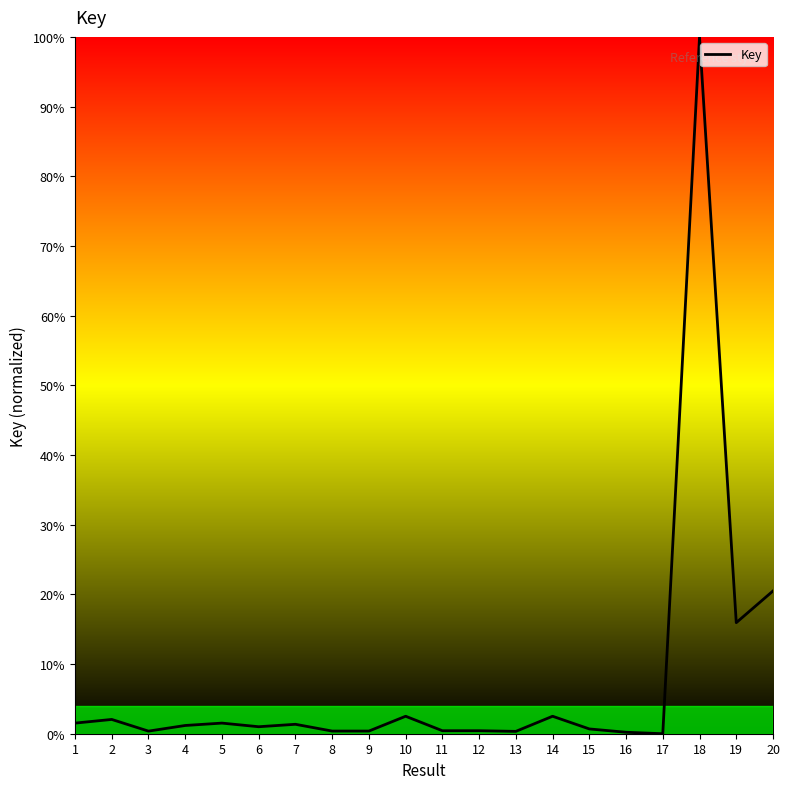

How many lines are shown in the chart?

1